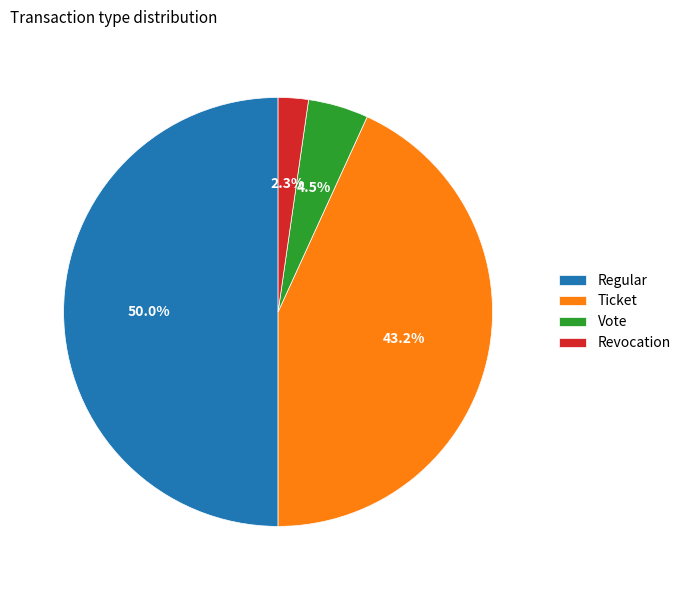

What percentage is NOT represented by Ticket?

56.8%